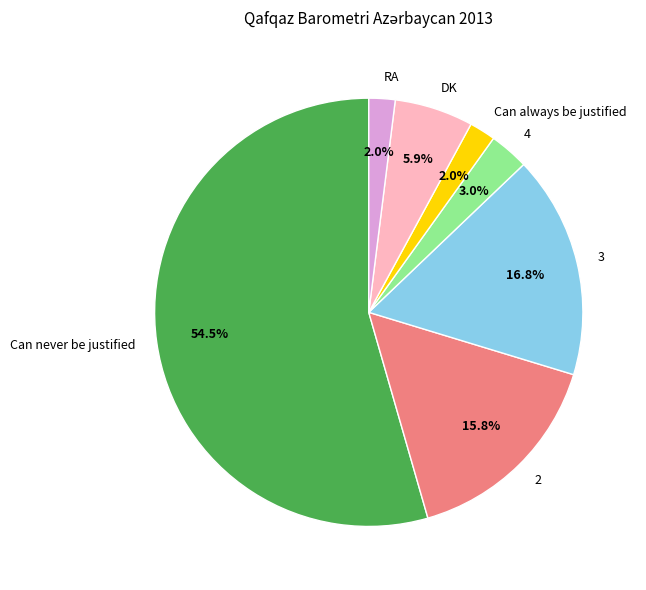

To the nearest percent, what is the average slice percentage?

14%